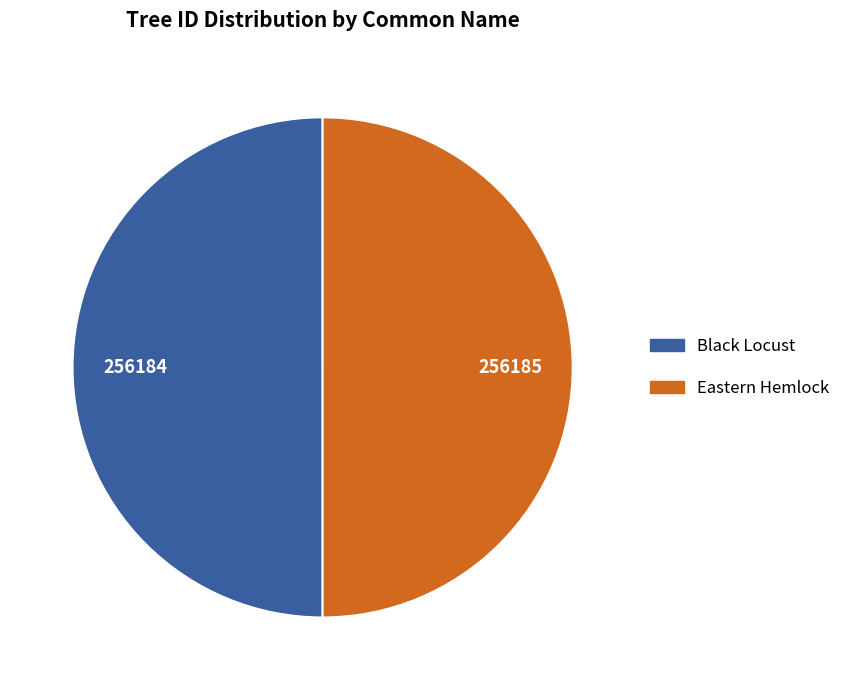

Approximately how many times larger is the value at Black Locust compared to Eastern Hemlock?

1.0